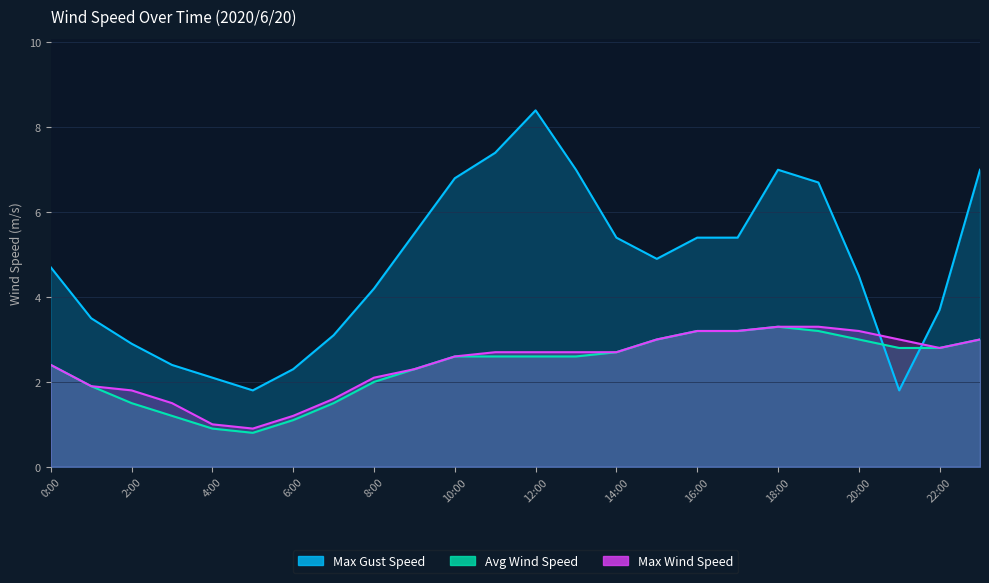

What is the total value across all series at 12:00?

13.7